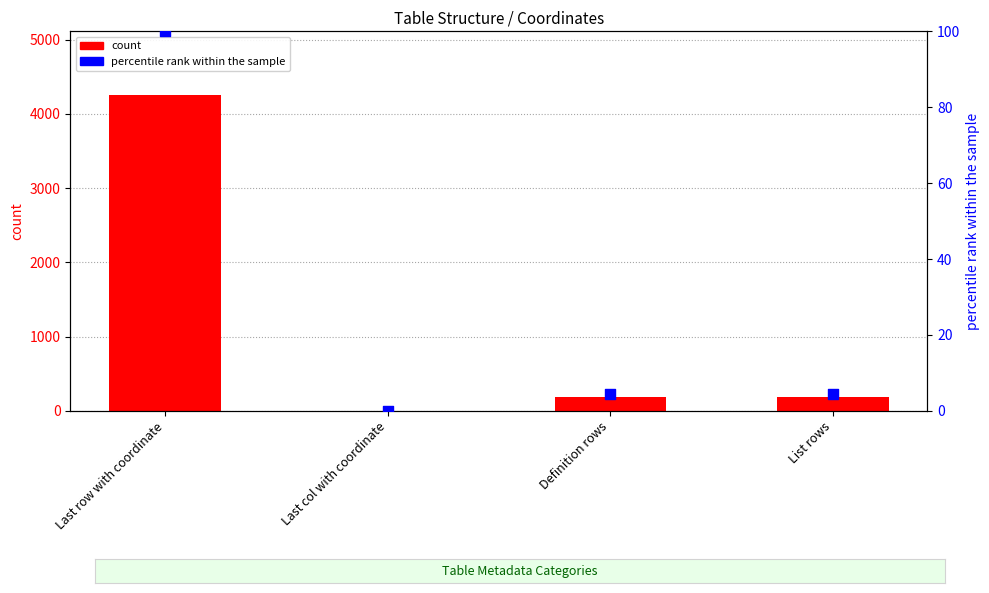

Is the value of percentile rank within the sample at Last col with coordinate greater than the value of count at Last col with coordinate?

No